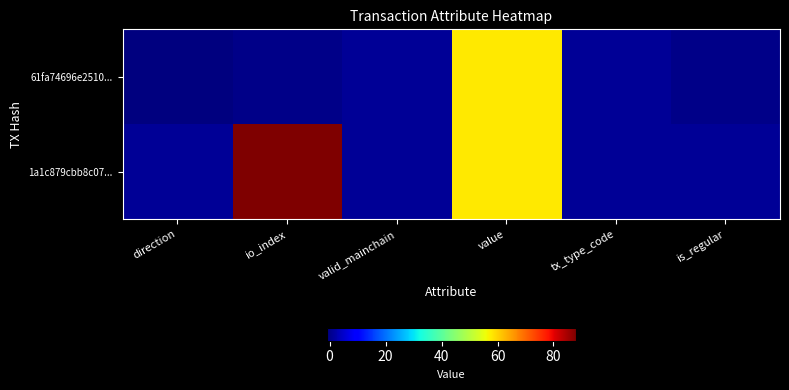

Which series has the largest total across all categories?

1a1c879cbb8c07...